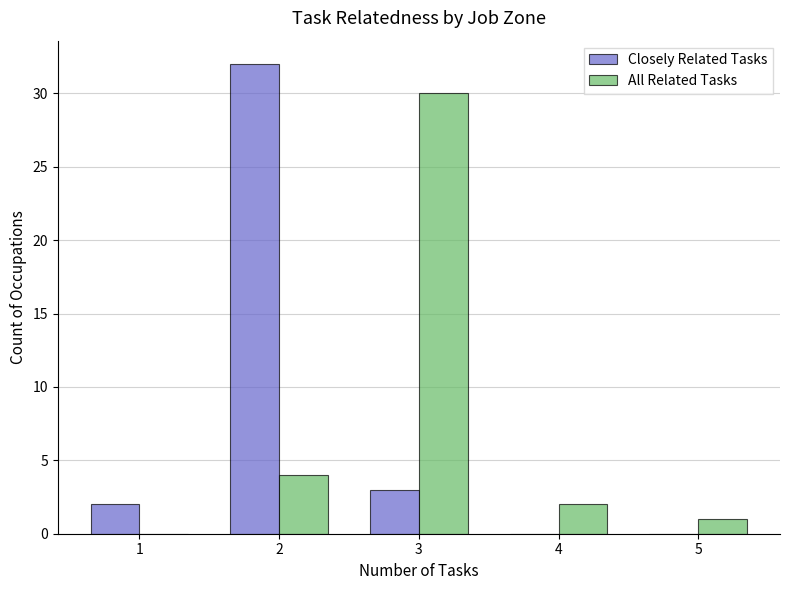

What is the sum of all Closely Related Tasks values?

37